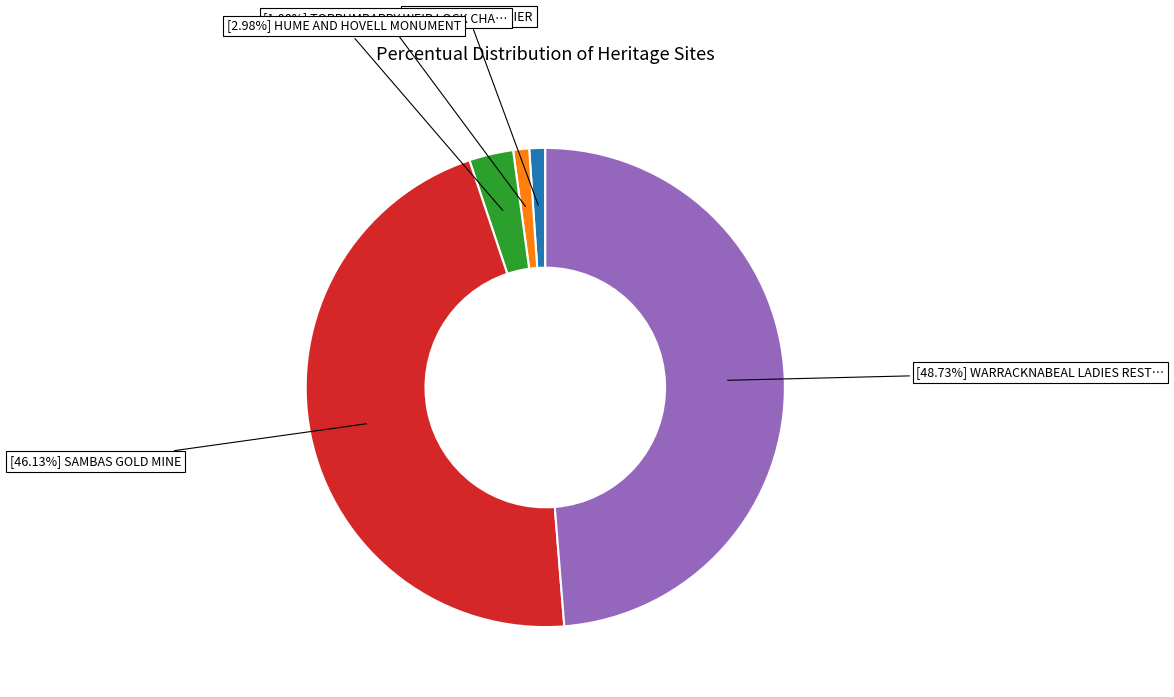

Is there a majority slice in this chart?

No